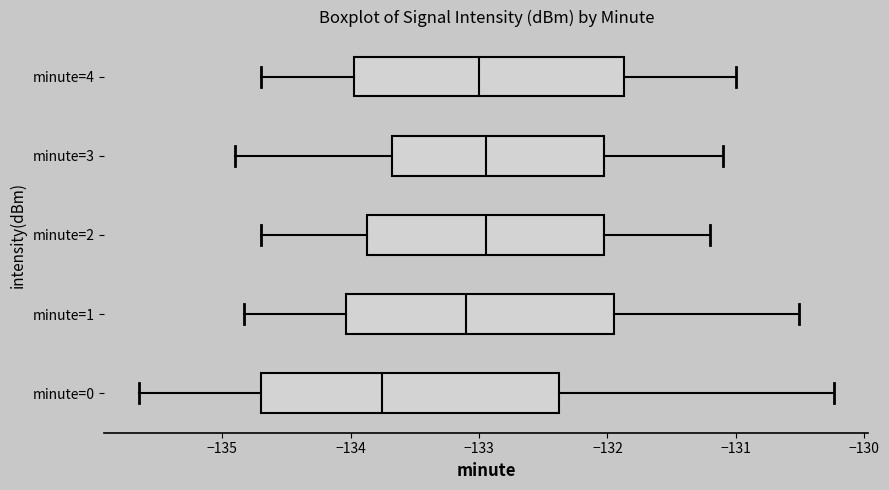

Which box has the furthest to the left median line?

minute=0